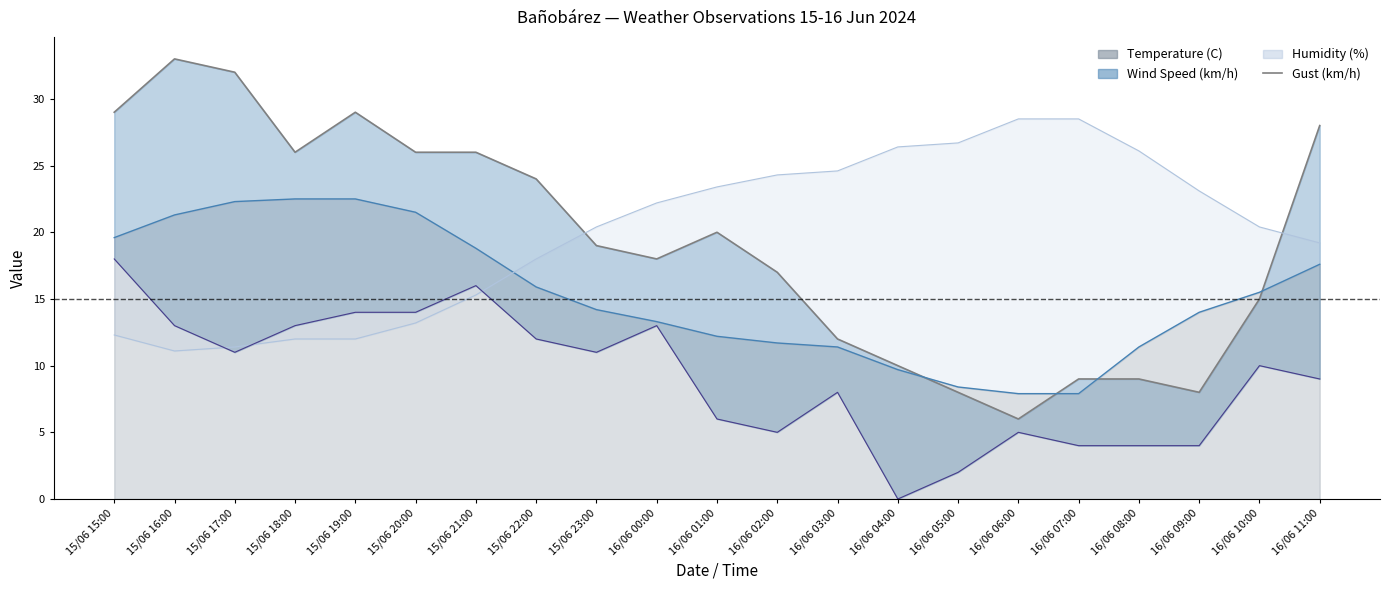

Is it true that the value at 15/06 18:00 is 26?

True